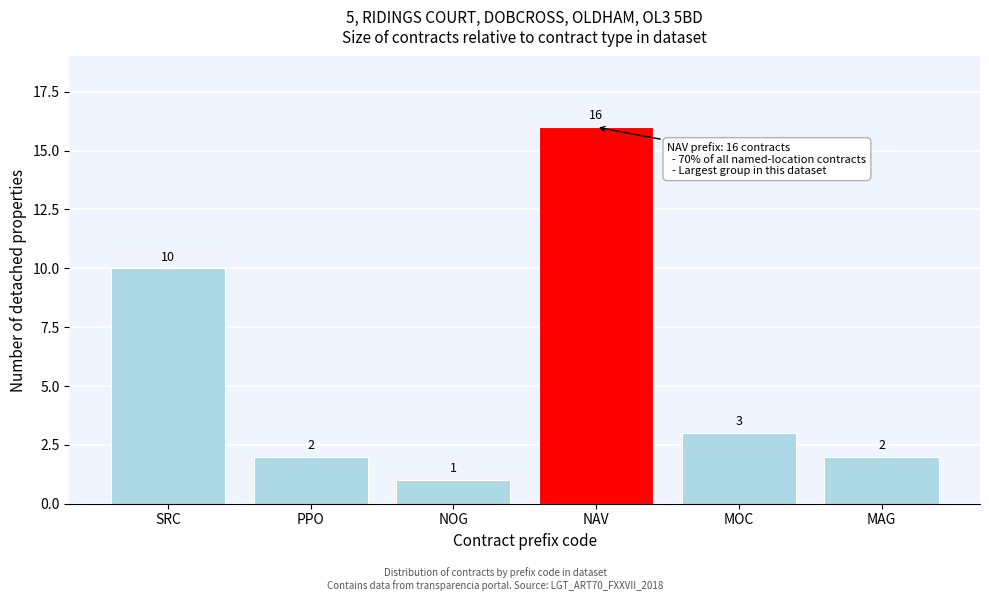

Reading left to right, extract all data points from this chart.

SRC=10	PPO=2	NOG=1	NAV=16	MOC=3	MAG=2